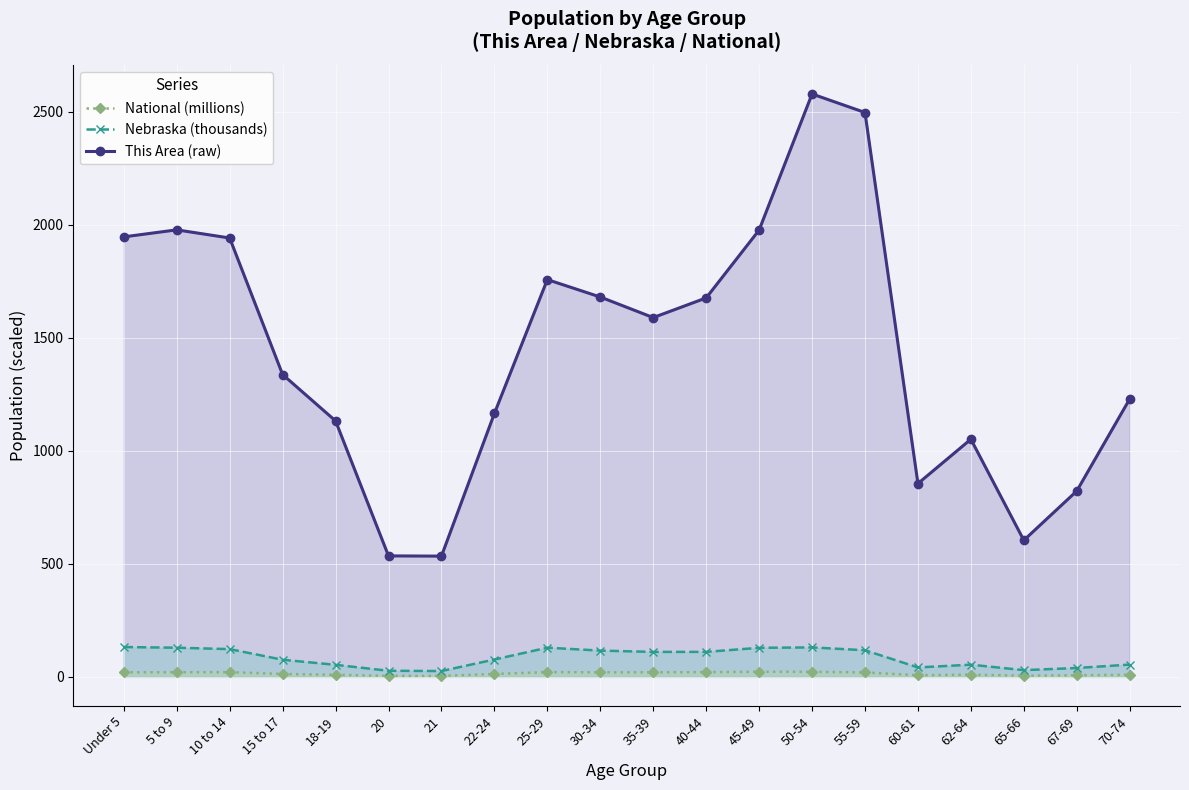

Rank the categories by This Area (raw) value from lowest to highest.

21, 20, 65-66, 67-69, 60-61, 62-64, 18-19, 22-24, 70-74, 15 to 17, 35-39, 40-44, 30-34, 25-29, 10 to 14, Under 5, 45-49, 5 to 9, 55-59, 50-54